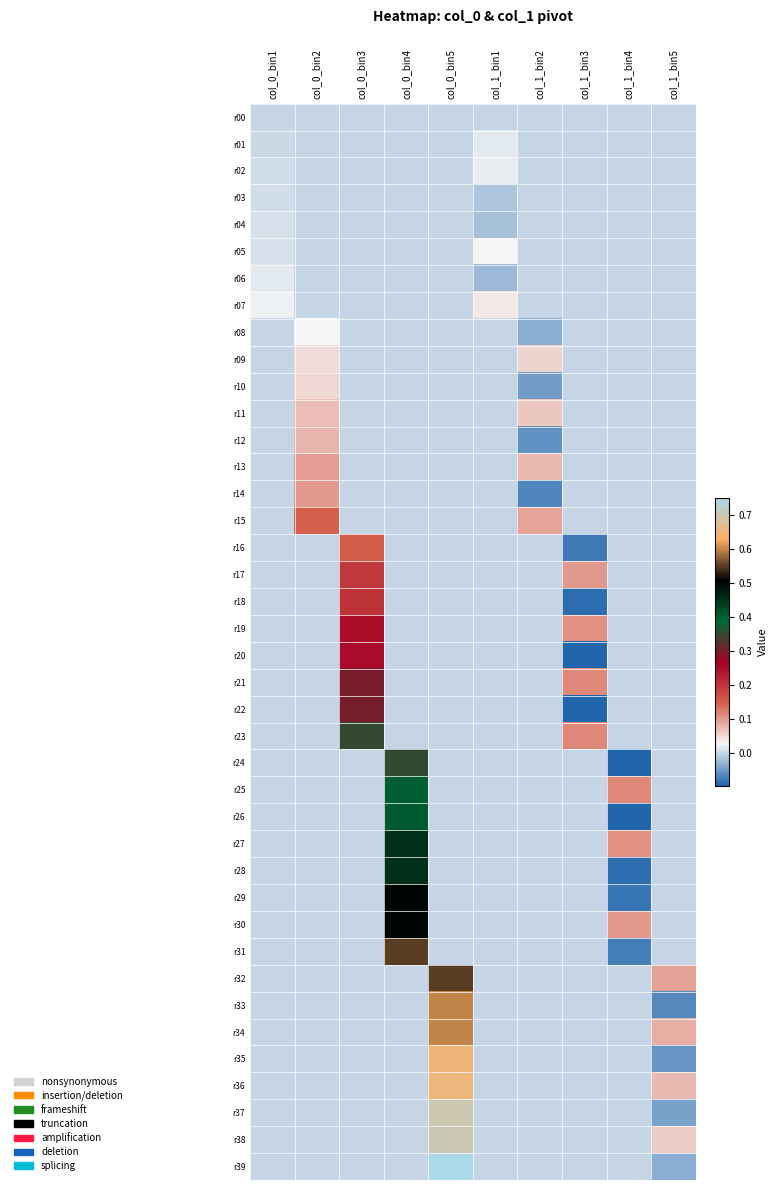

Which has a higher value, col_0_bin1 or col_1_bin1?

col_0_bin1